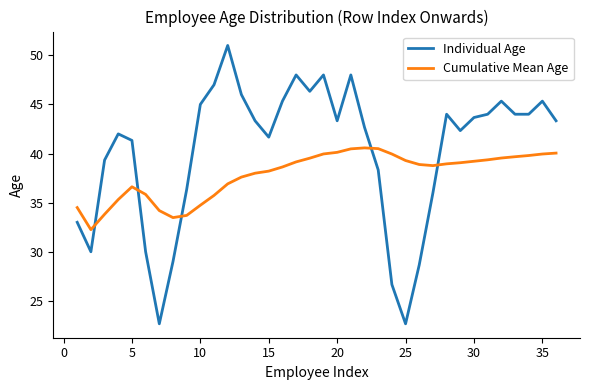

How many intersections are there between Individual Age and Cumulative Mean Age?

5